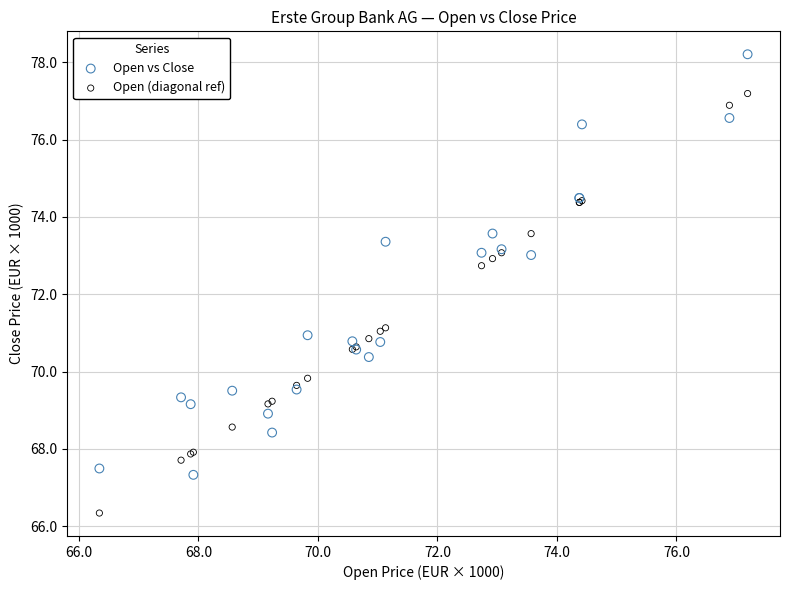

What are all the series names shown in the legend?

Open vs Close, Open (diagonal ref)